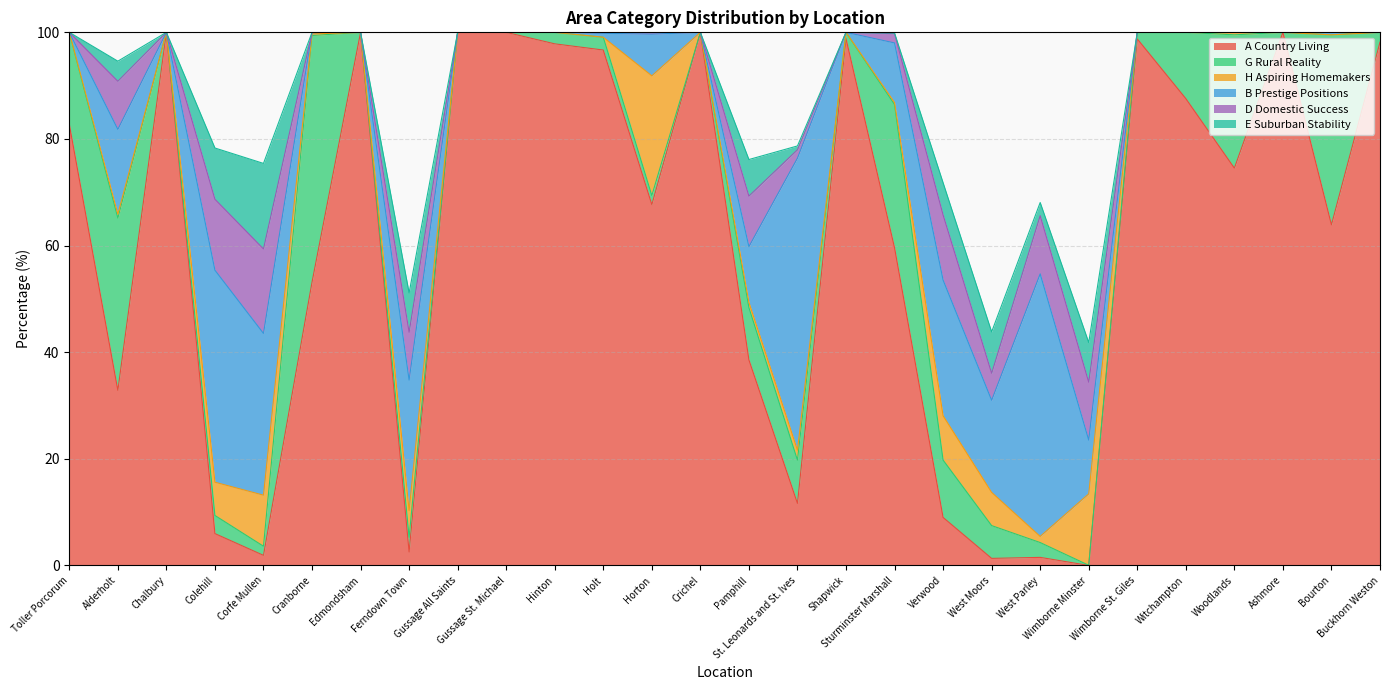

What are all the series names shown in the legend?

A Country Living, G Rural Reality, H Aspiring Homemakers, B Prestige Positions, D Domestic Success, E Suburban Stability